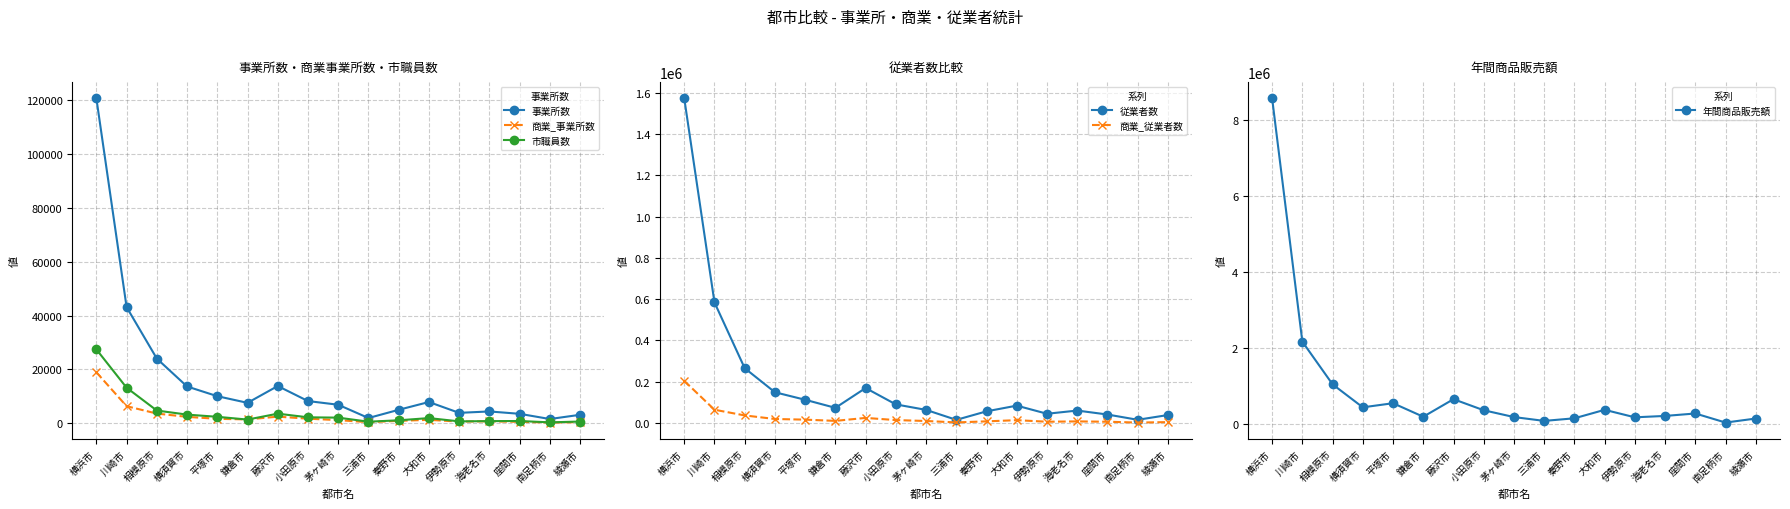

How many interior local valleys does the 事業所数 series have?

4